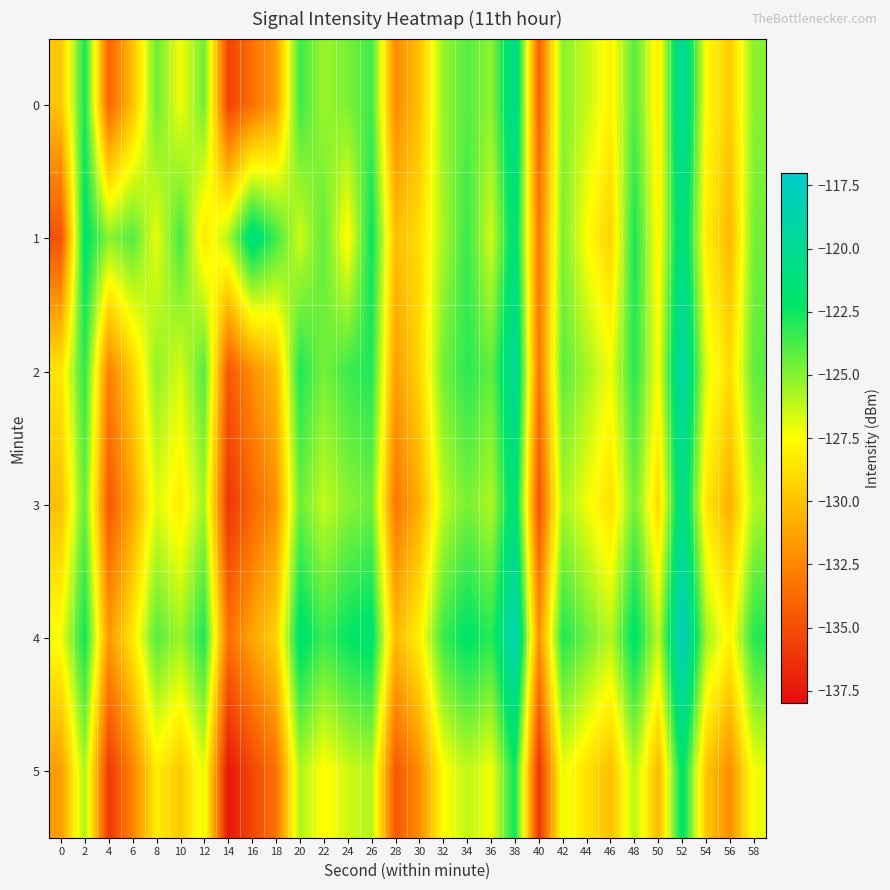

Which series changed the most between 0 and 48?

1